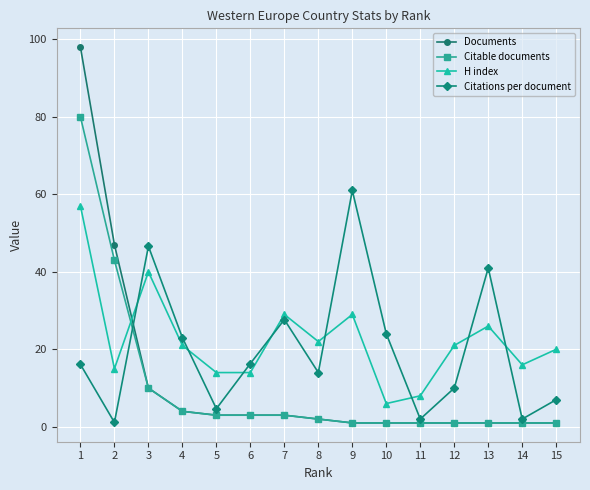

What is the sum of the H index values at 5 and 10?

20.0